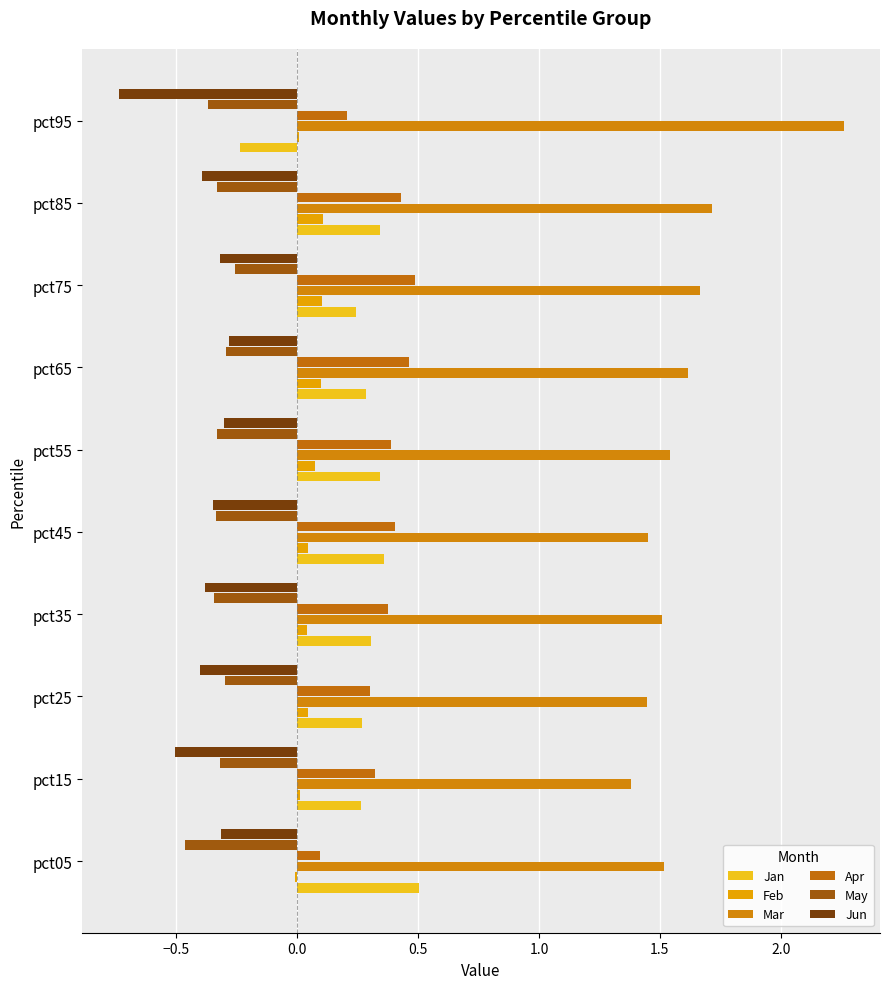

How many Jan values are between 0 and 1?

9